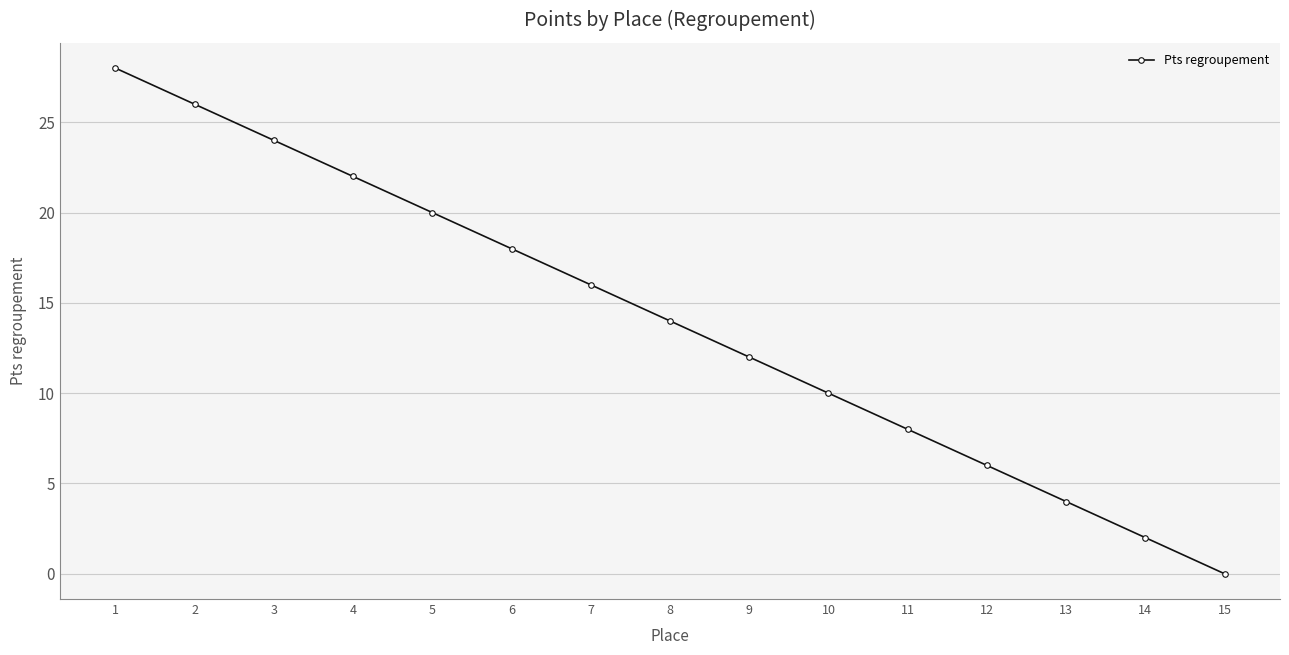

Reading left to right, what are all the values shown in this chart?

28	26	24	22	20	18	16	14	12	10	8	6	4	2	0